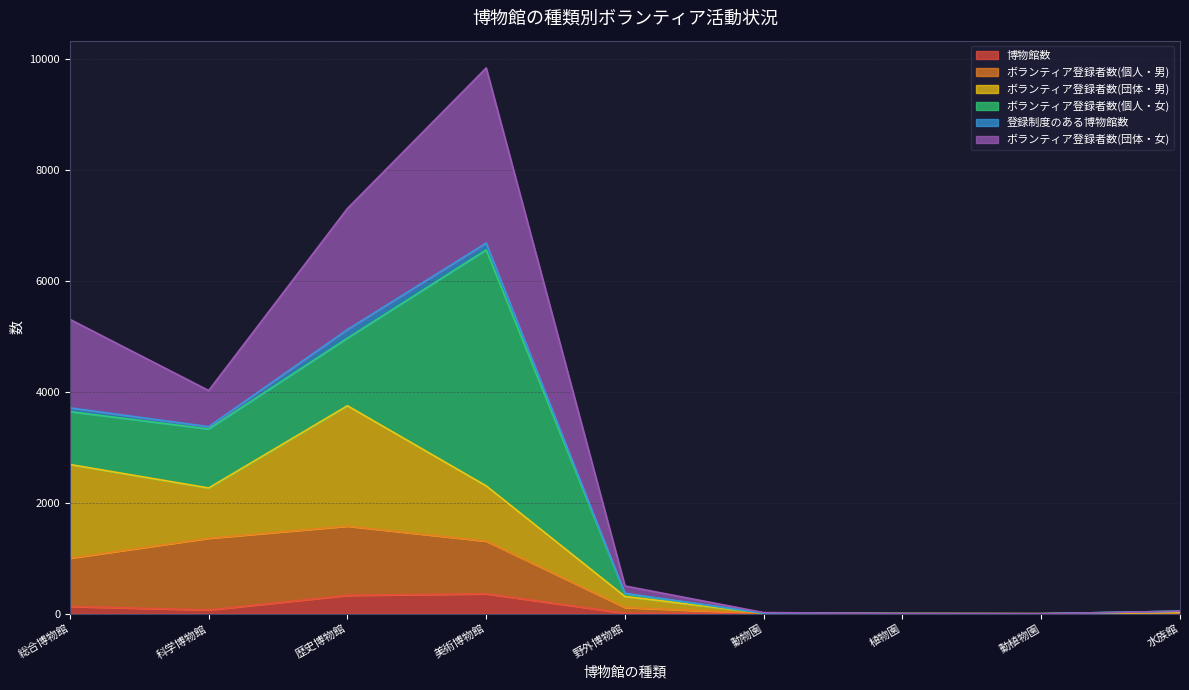

In ボランティア登録者数(個人・男), how many points are lower than both neighbors (excluding endpoints)?

1